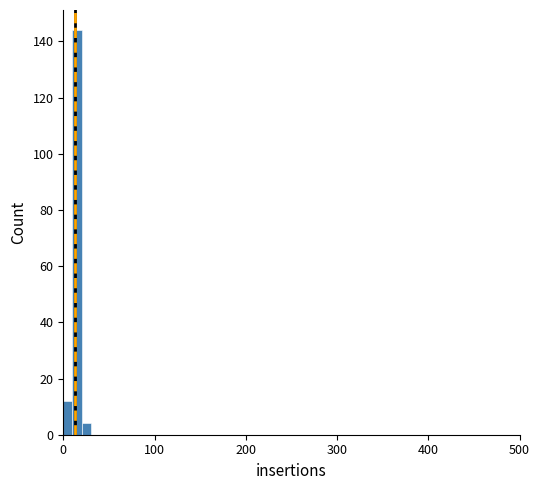

Around what value on the x-axis is the tallest bar? Give the approximate position of its centre, as read against the axis.

20